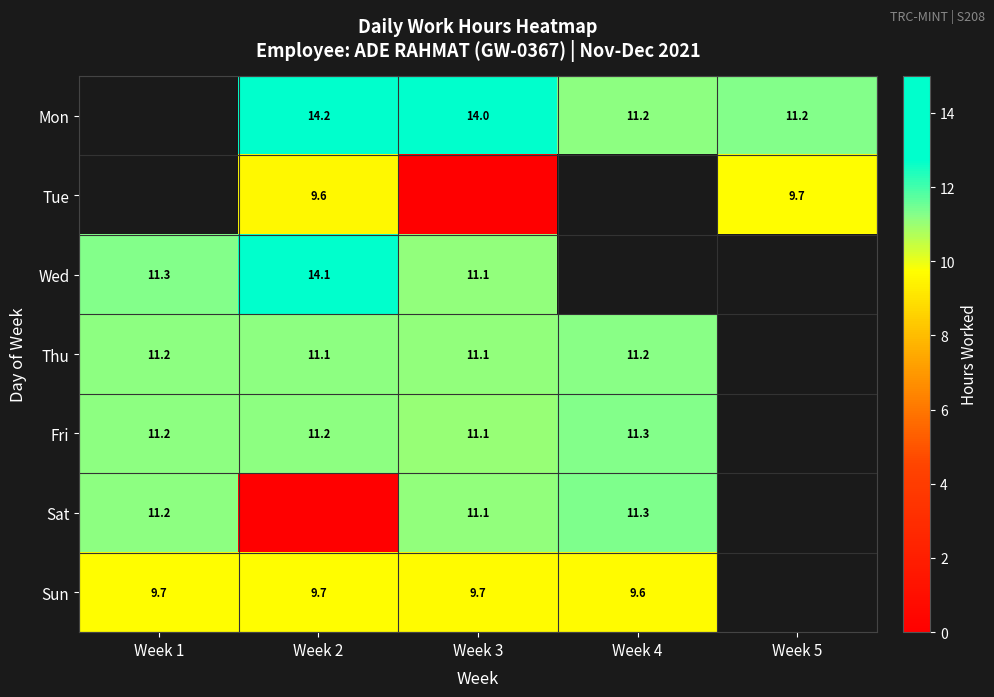

Count the number of categories in the chart.

5